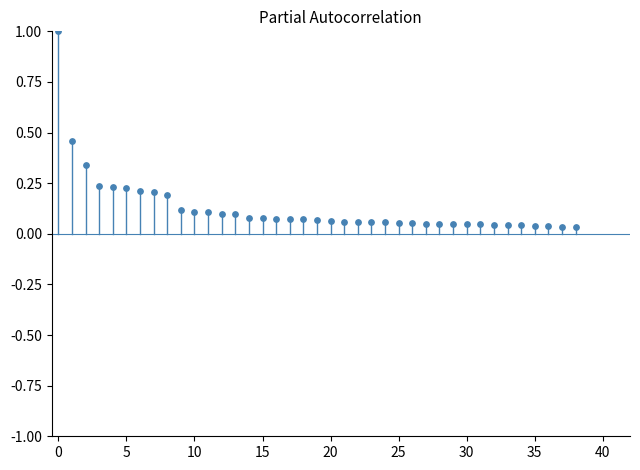

What is the range of Y values (max minus min)?

1.0